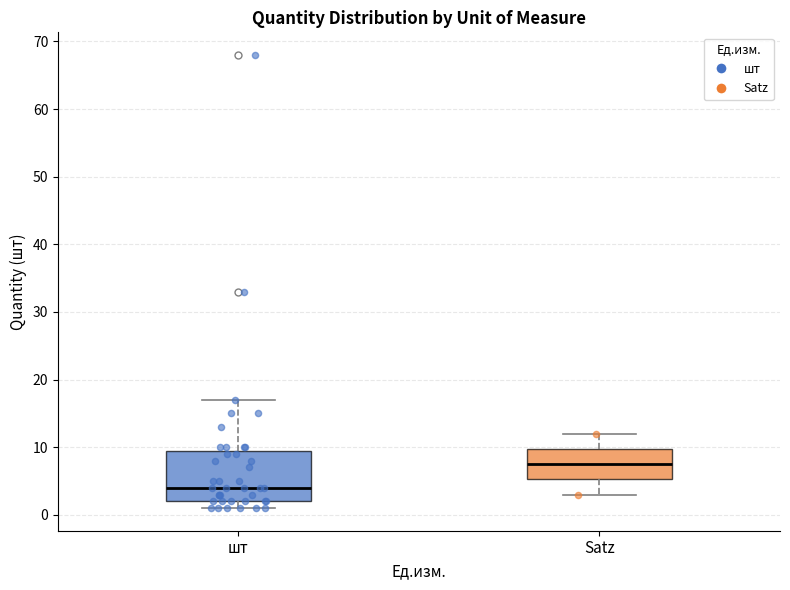

Which box has the highest median line?

Satz